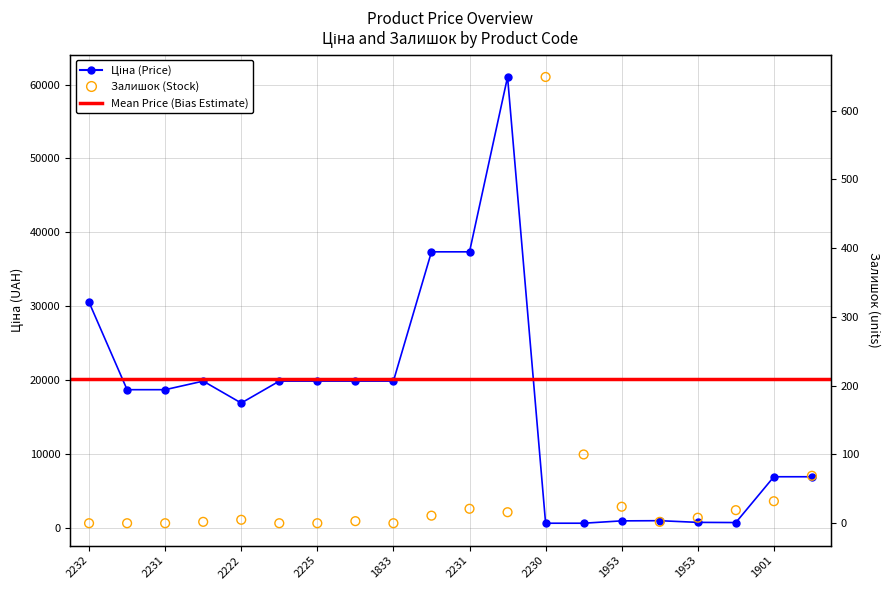

Is the value of Залишок at 287302224 greater than the value of Ціна at 287712232?

No